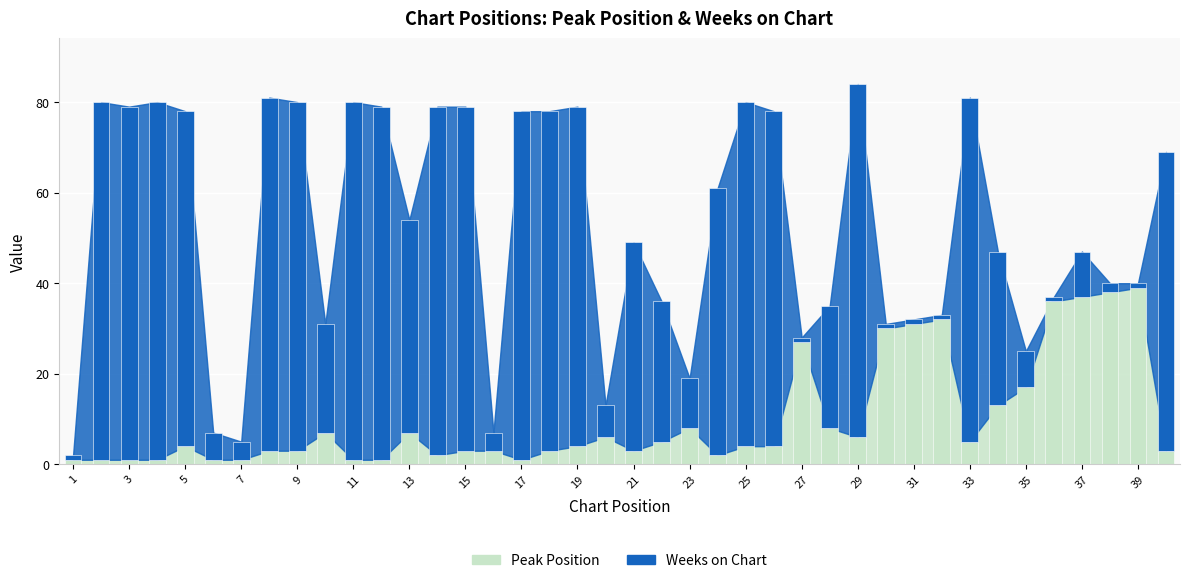

At which category does the chart reach its minimum across all series?

1